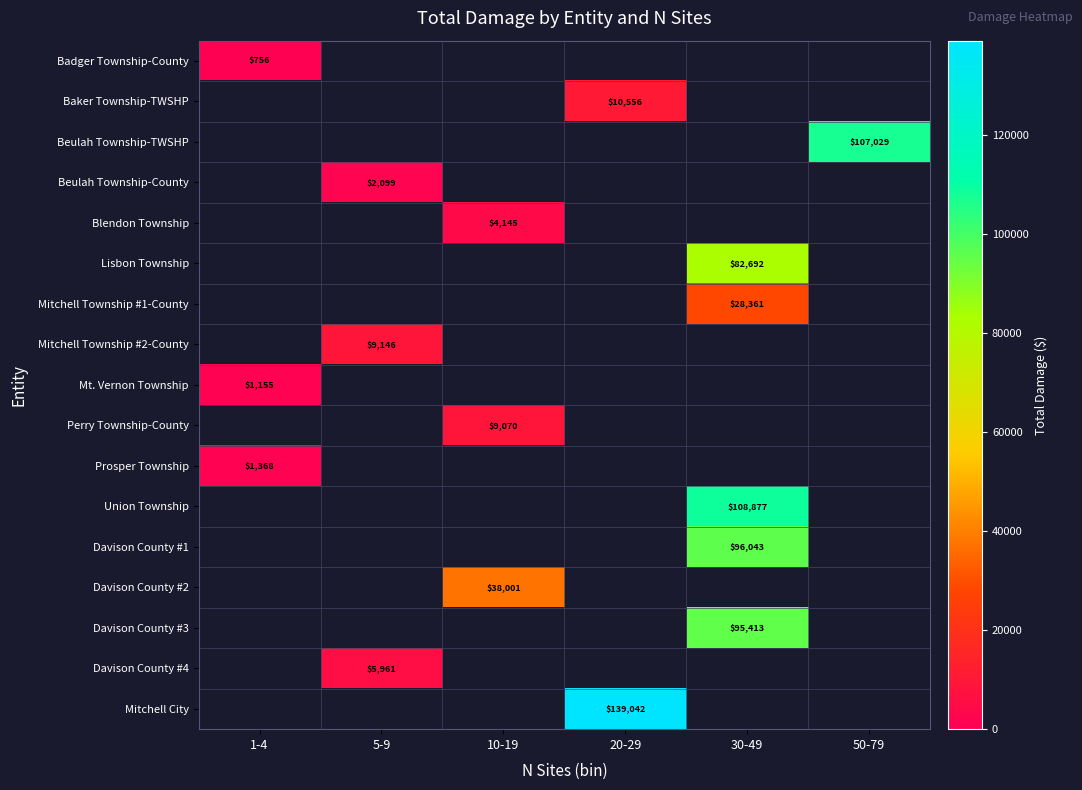

Is it true that Mitchell Township #1-County equals 41189 at 30-49?

False